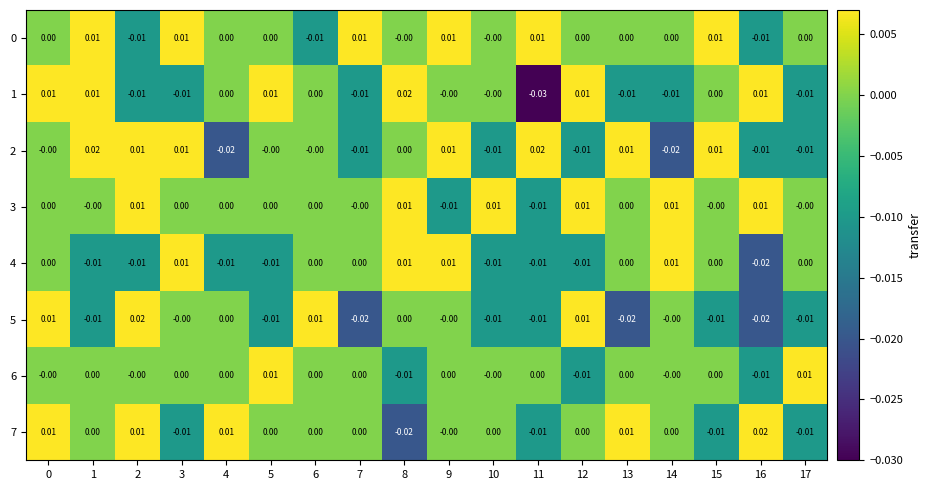

At 4, list the series in order from smallest to largest.

2, 4, 0, 1, 3, 5, 6, 7